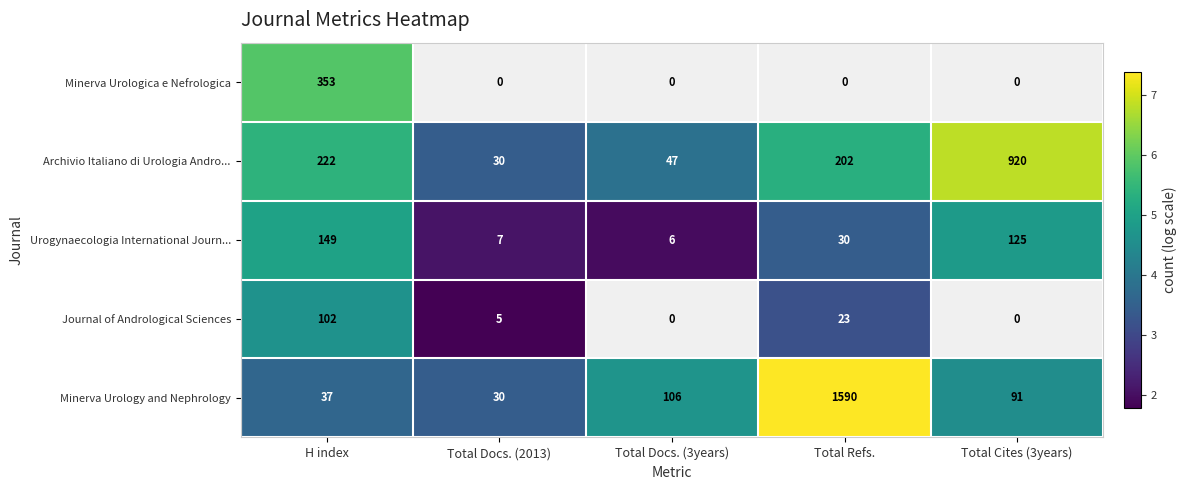

What is the average value of the Minerva Urology and Nephrology series?

371